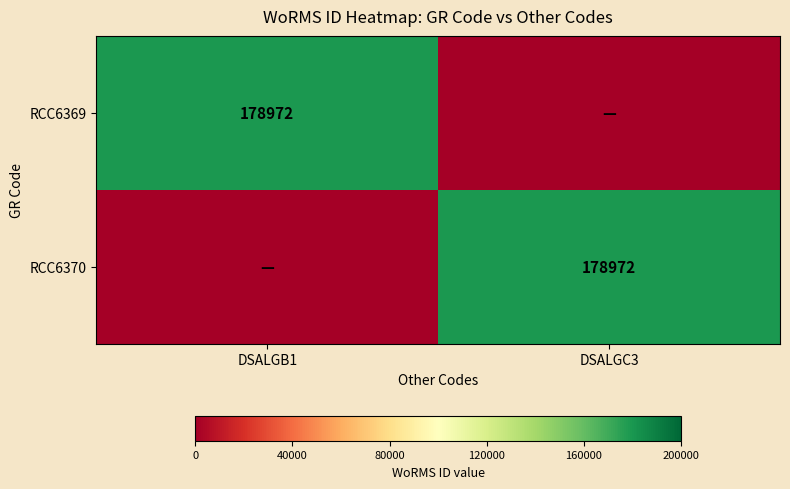

What is the total value across all series at DSALGB1?

178972